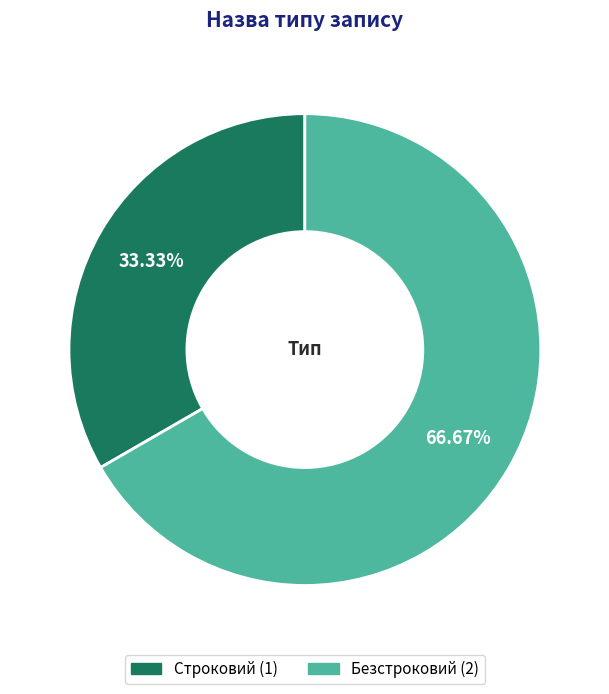

Does Строковий represent more than half of the total?

No